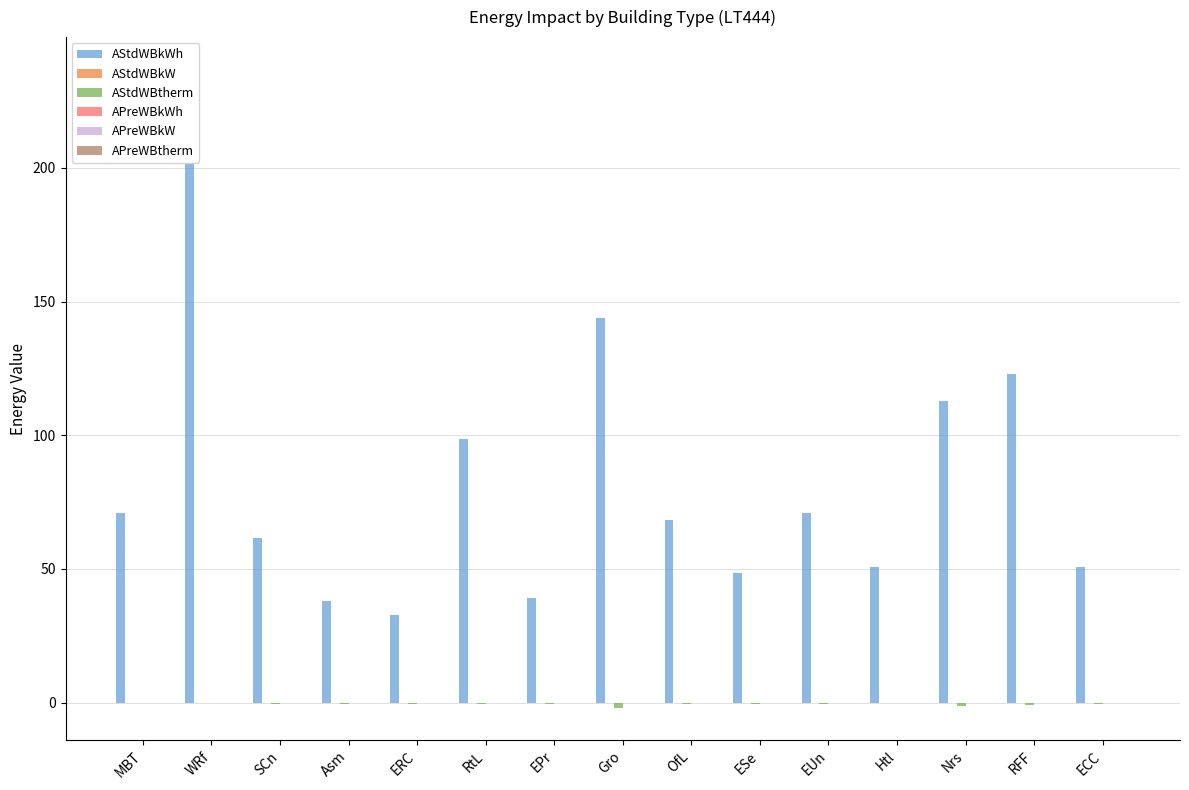

How many distinct data groups are displayed?

6